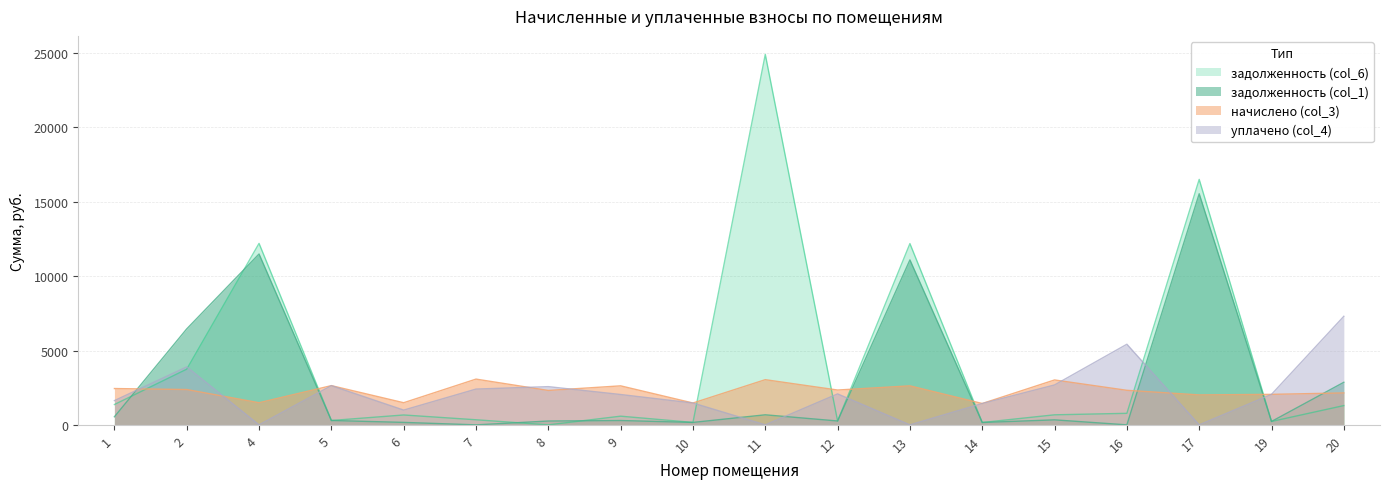

Is the value of задолженность (col_6) at 13 greater than the value of уплачено (col_4) at 17?

Yes